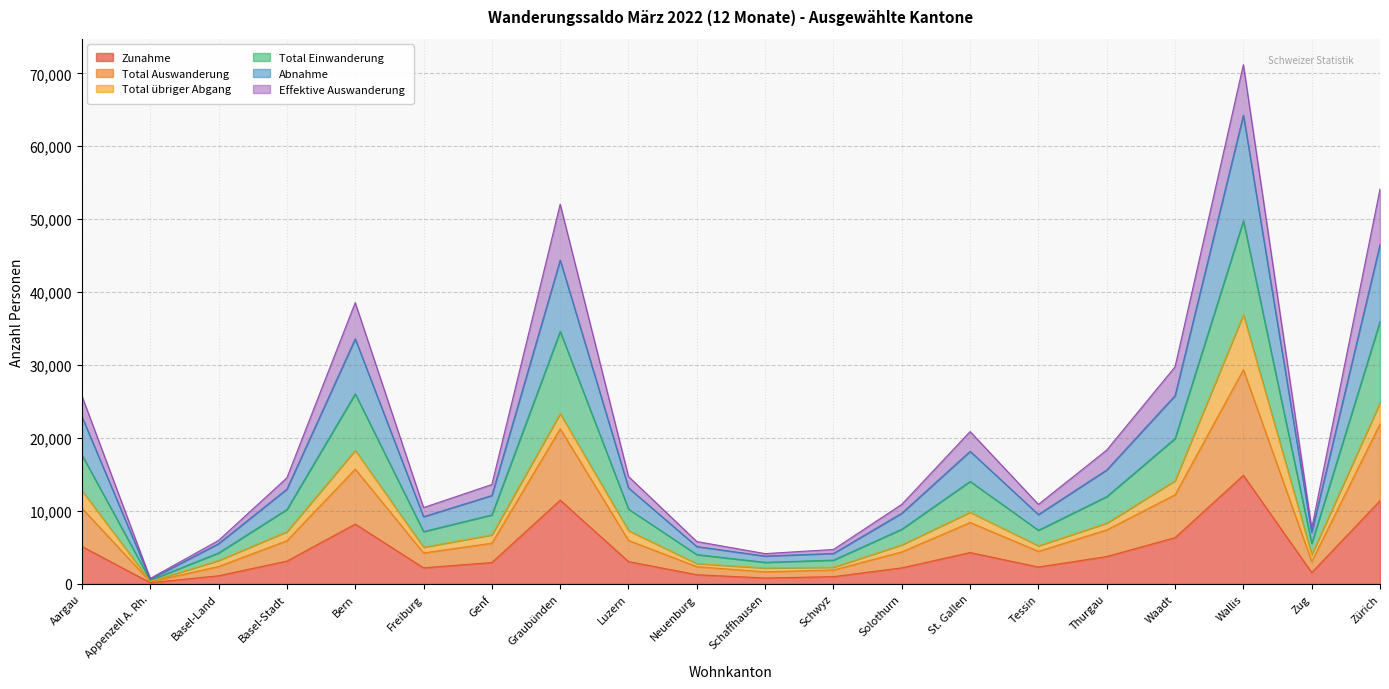

Which series has the largest total across all categories?

Total Einwanderung